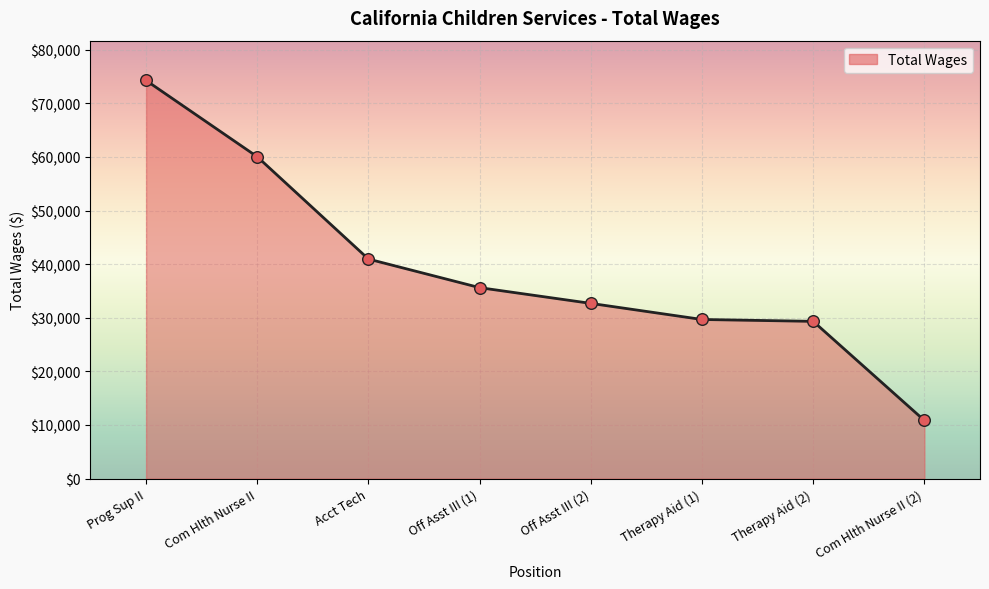

Between Off Asst III (1) and Acct Tech, which is larger?

Acct Tech